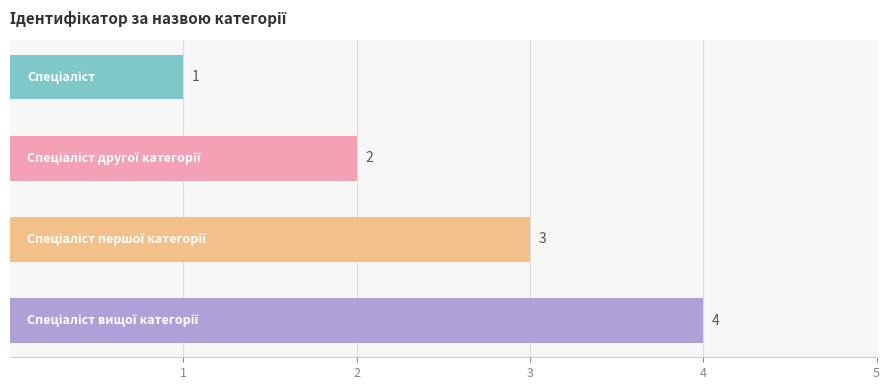

How many bars are there in total?

4